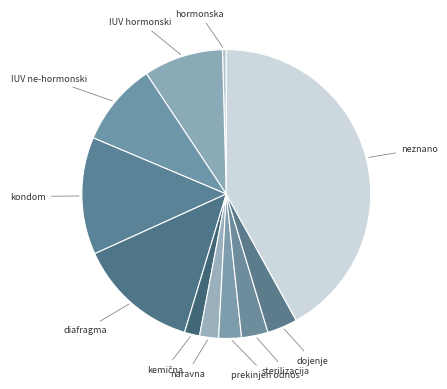

What is the ratio of the value at sterilizacija to the value at diafragma?

0.2